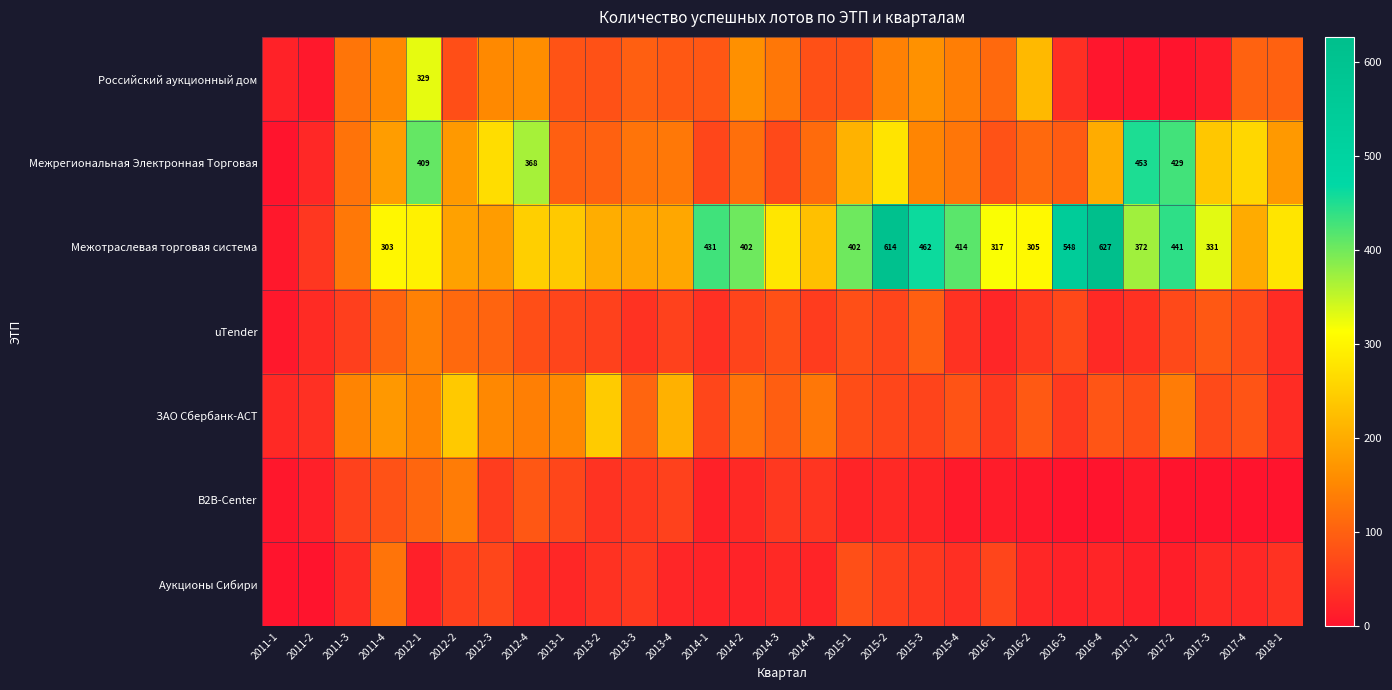

What is the difference between the Межотраслевая торговая система values at 2011-4 and 2015-3?

159